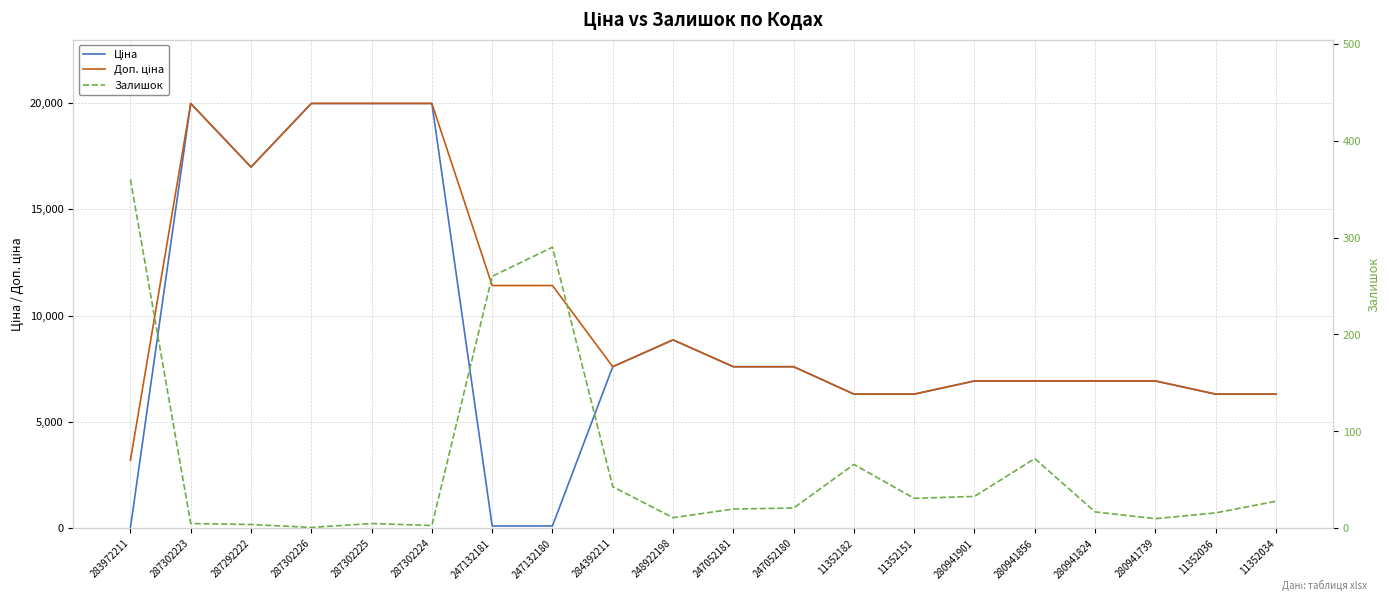

Between 247052181 and 287292222, which is larger?

287292222